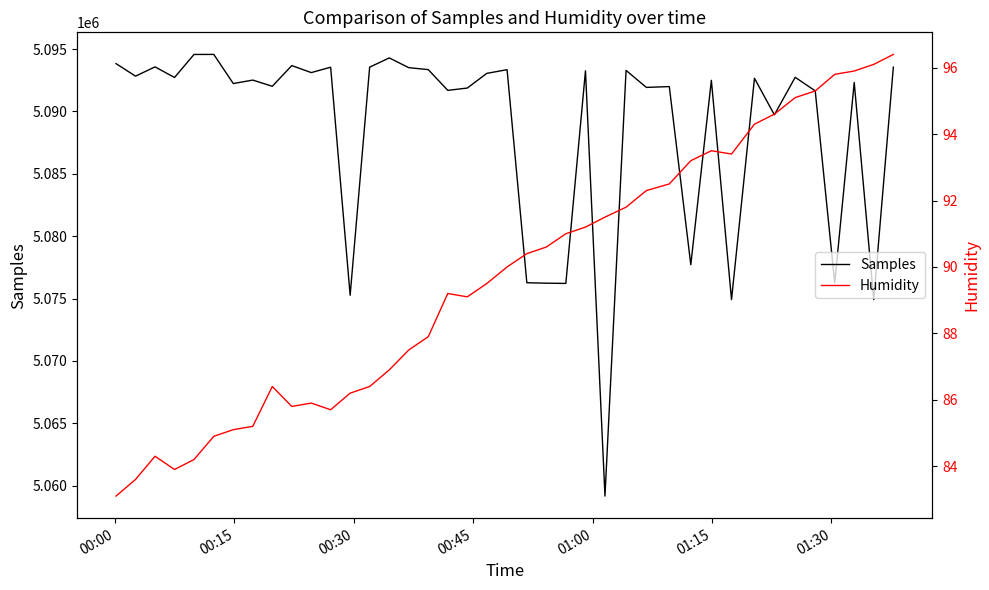

What is the maximum value shown in the chart?

5094570.0